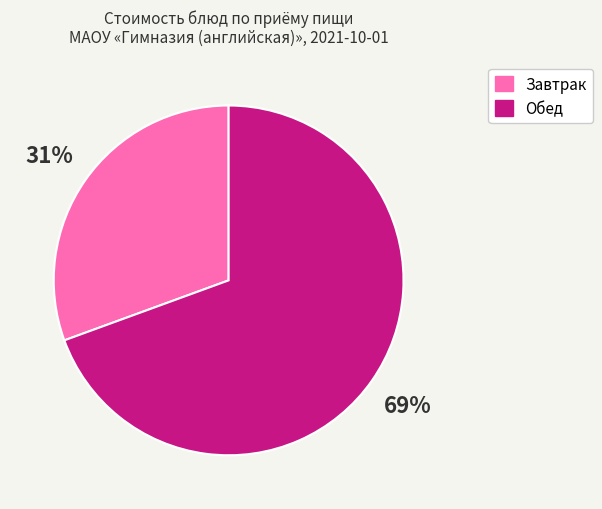

To the nearest percent, what is the average slice percentage?

50%